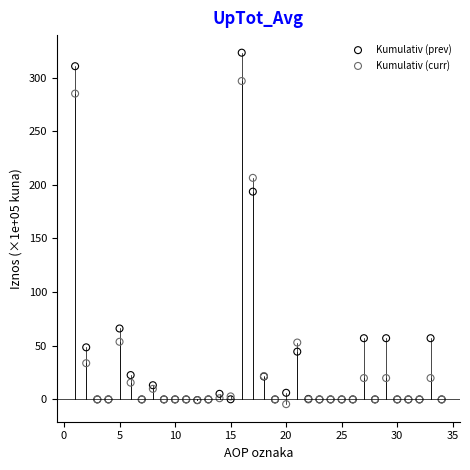

Which series has the largest Y range (max minus min)?

Kumulativ (prev)